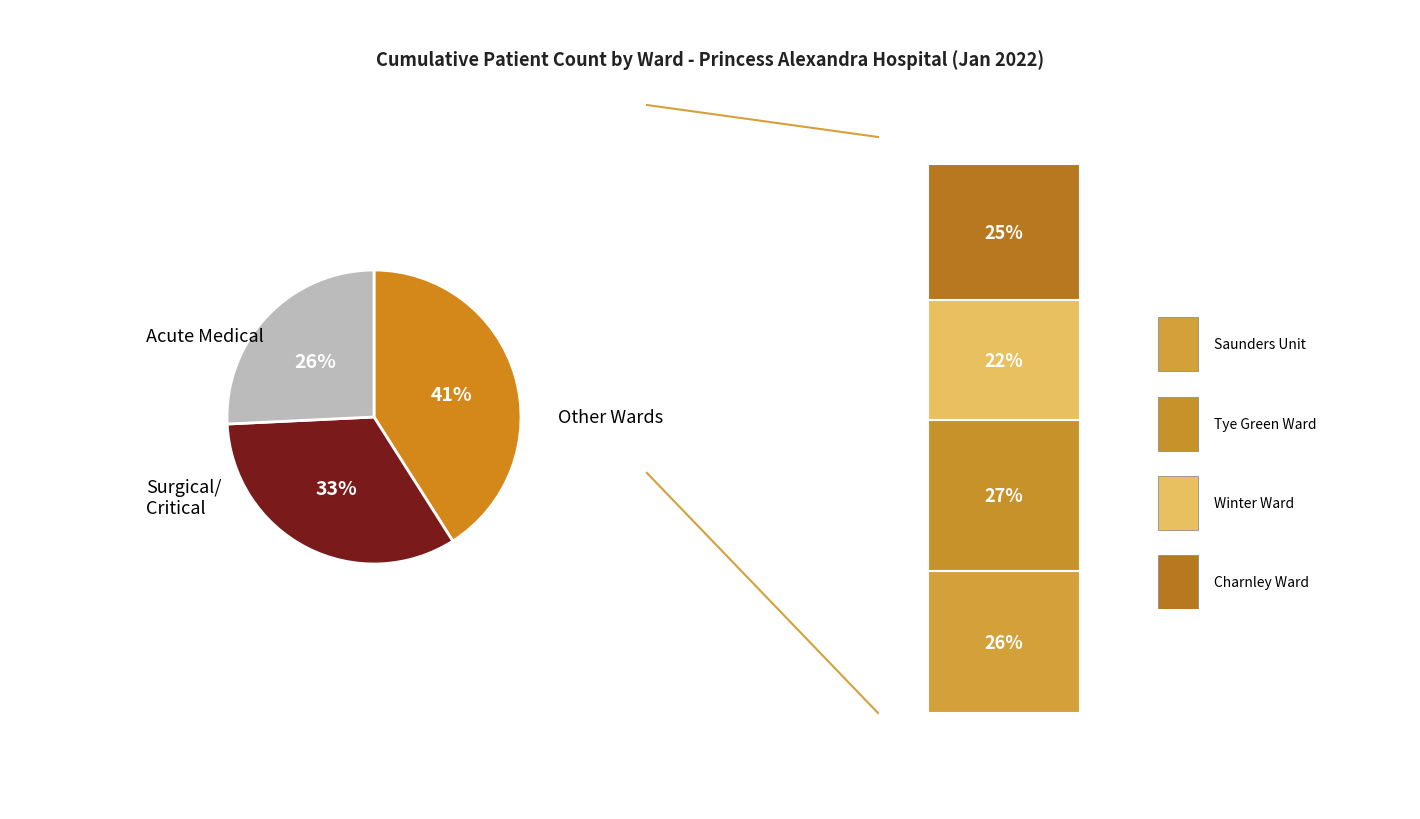

Is there a majority slice in this chart?

No